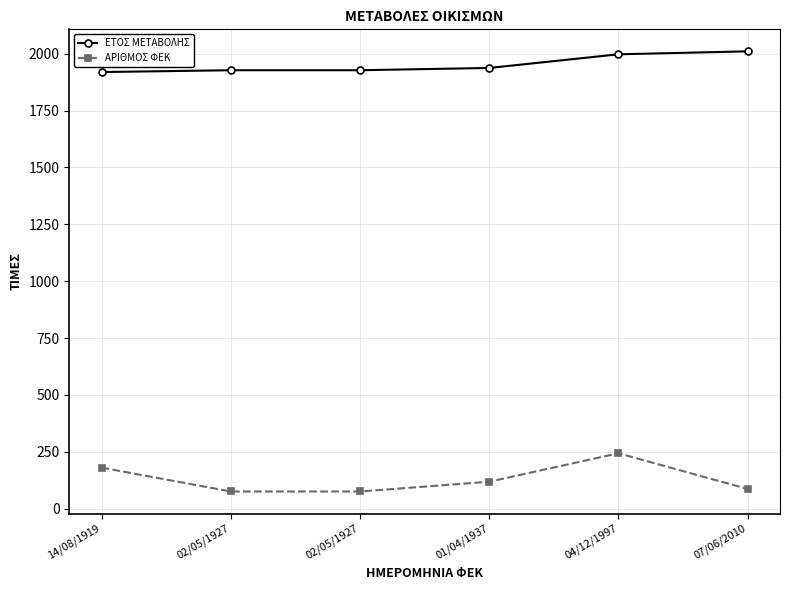

What is the label of the 1st point from the right?

07/06/2010